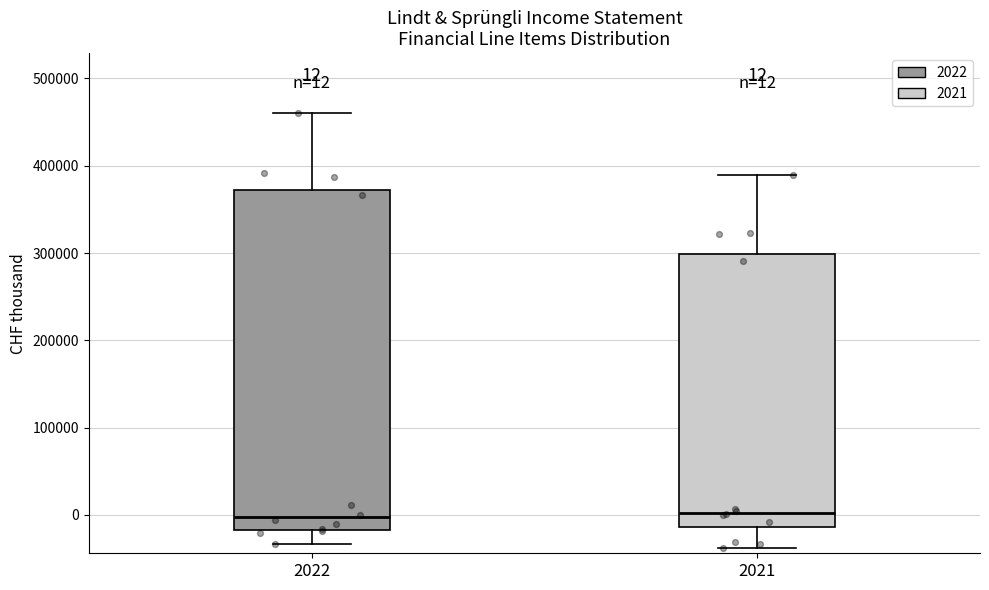

Comparing the boxes themselves (not the whiskers), which one is the tallest?

2022